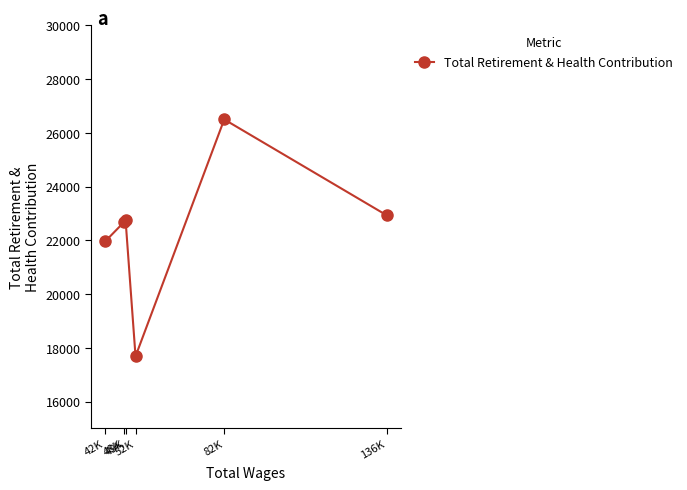

What is the value of the 1st point from the left?

21964.8